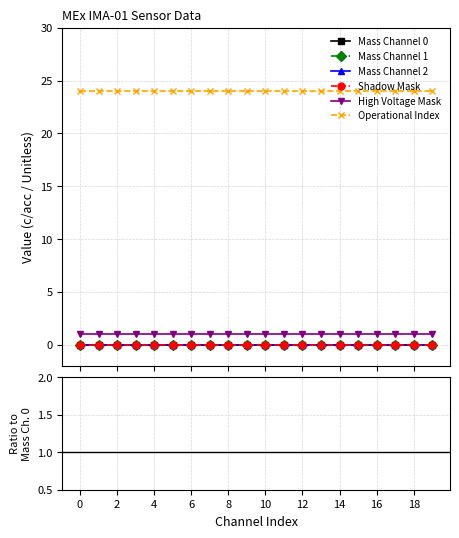

Reading left to right, extract all data points from this chart.

Mass Channel 0: 0	0	0	0	0	0	0	0	0	0	0	0	0	0	0	0	0	0	0	0
Mass Channel 1: 0	0	0	0	0	0	0	0	0	0	0	0	0	0	0	0	0	0	0	0
Mass Channel 2: 0	0	0	0	0	0	0	0	0	0	0	0	0	0	0	0	0	0	0	0
Shadow Mask: 0	0	0	0	0	0	0	0	0	0	0	0	0	0	0	0	0	0	0	0
High Voltage Mask: 1	1	1	1	1	1	1	1	1	1	1	1	1	1	1	1	1	1	1	1
Operational Index: 24	24	24	24	24	24	24	24	24	24	24	24	24	24	24	24	24	24	24	24